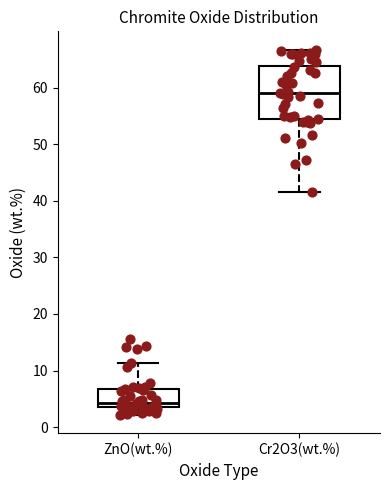

Which box is the tallest, from its lower edge to its upper edge?

Cr2O3(wt.%)